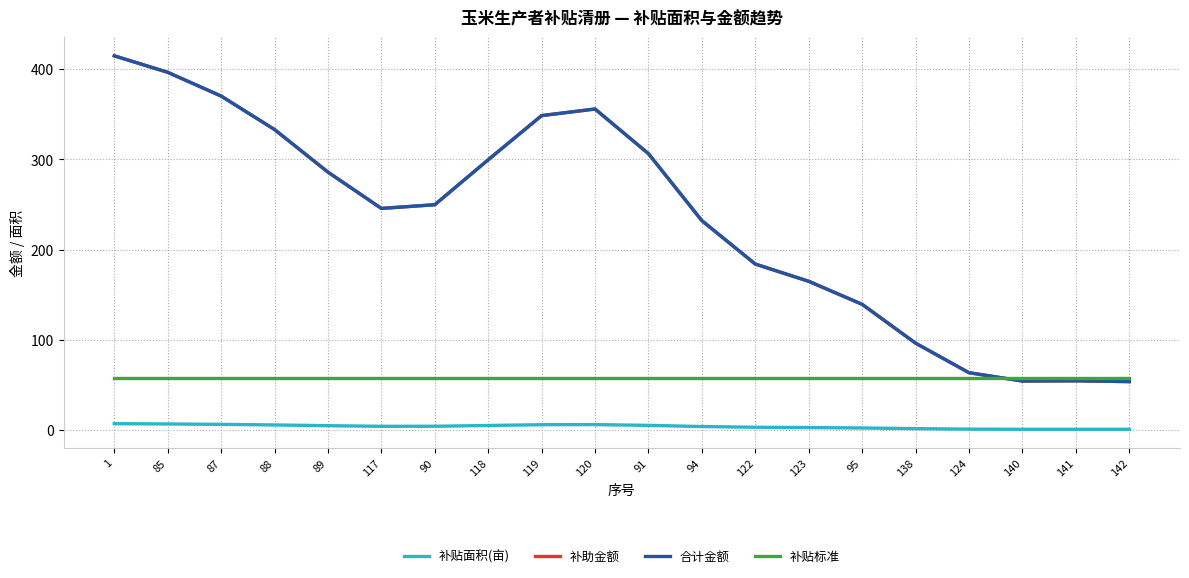

At 120, list the series in order from largest to smallest.

补助金额, 合计金额, 补贴标准, 补贴面积(亩)